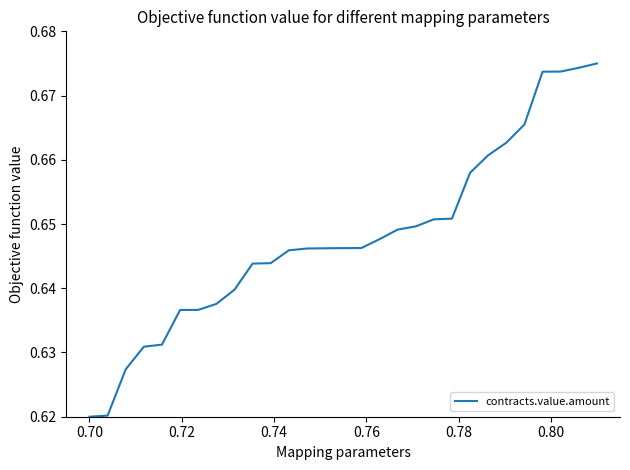

How many lines are shown in the chart?

1